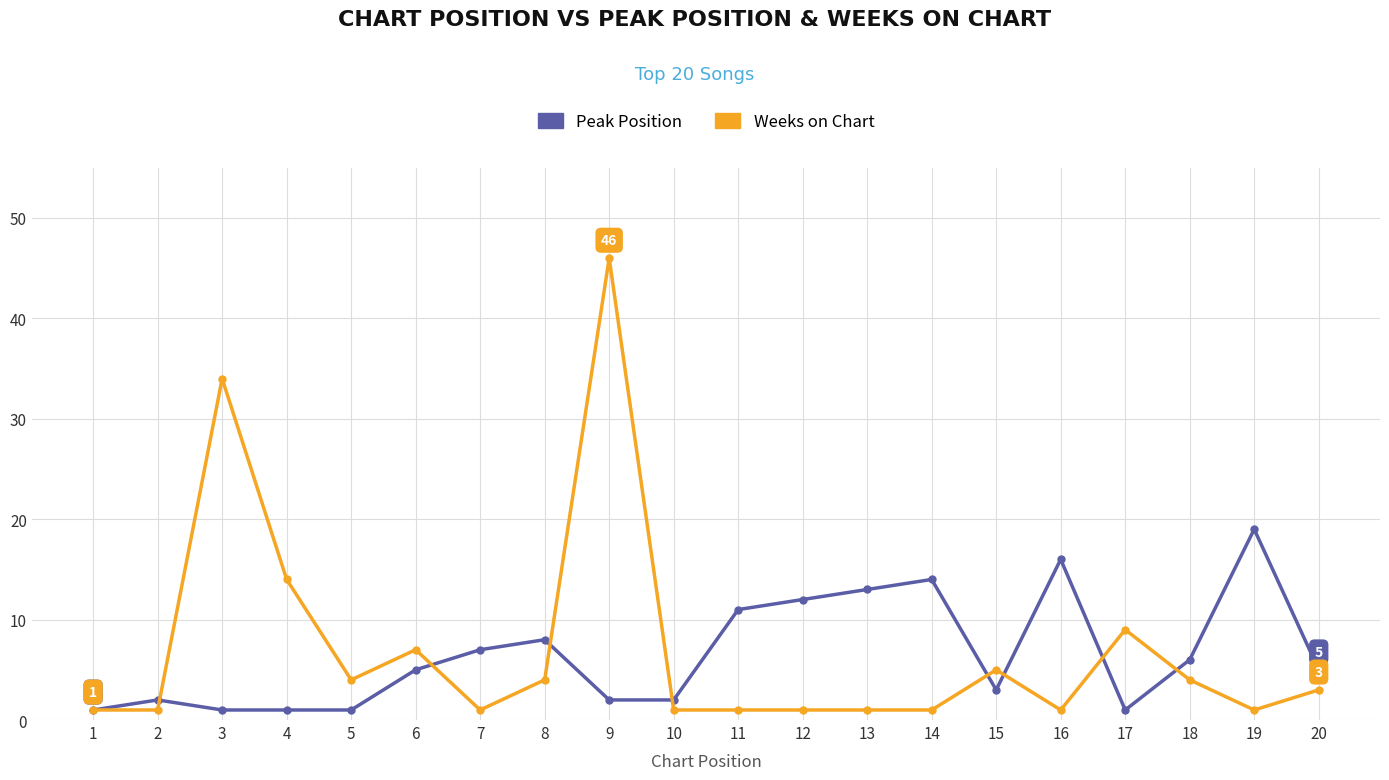

The Peak Position series shows 2 at 2. True or false?

True